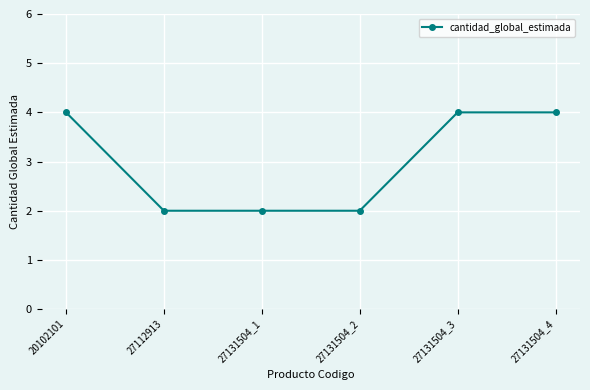

How many values are below 4?

3